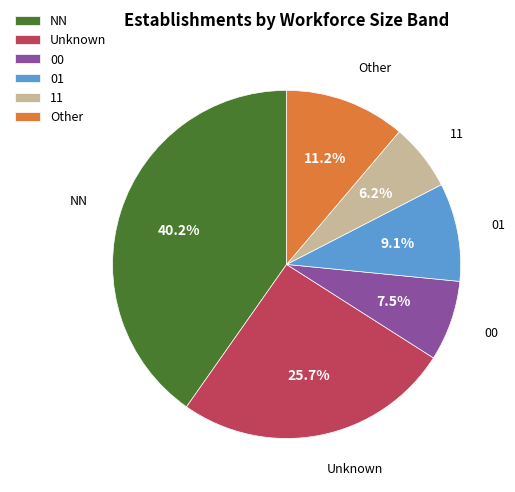

Which slice is the smallest?

11